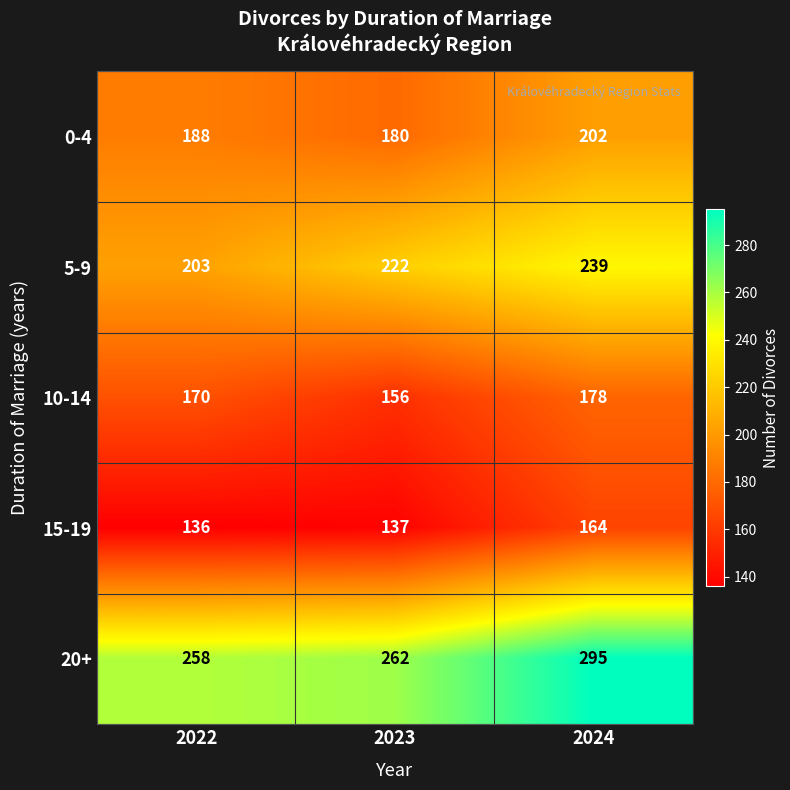

What is the approximate value of 15-19 at 2023?

137